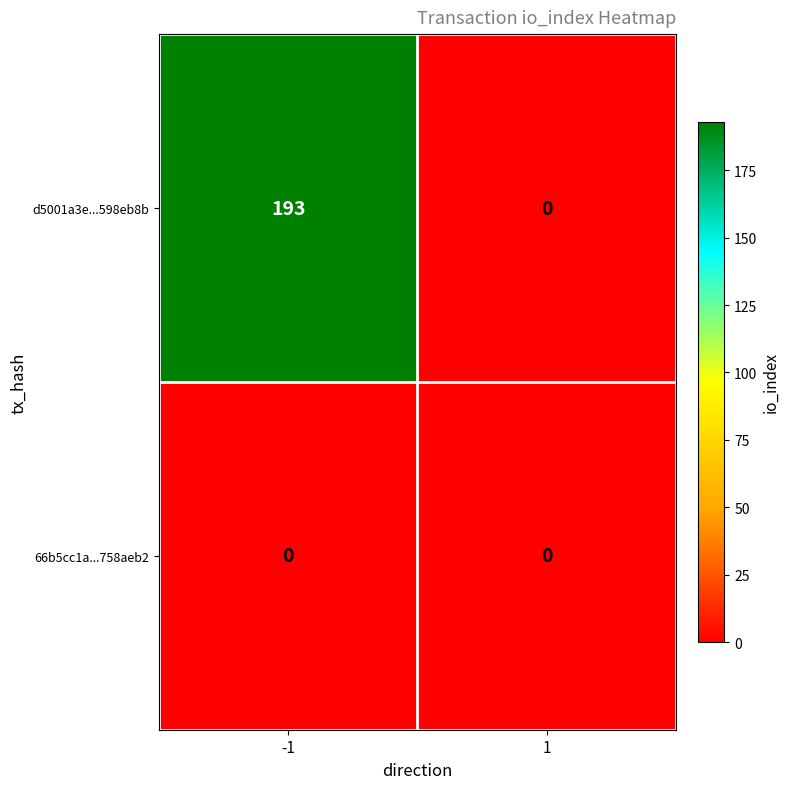

Between -1 and 1, which series saw the biggest shift?

d5001a3e...598eb8b